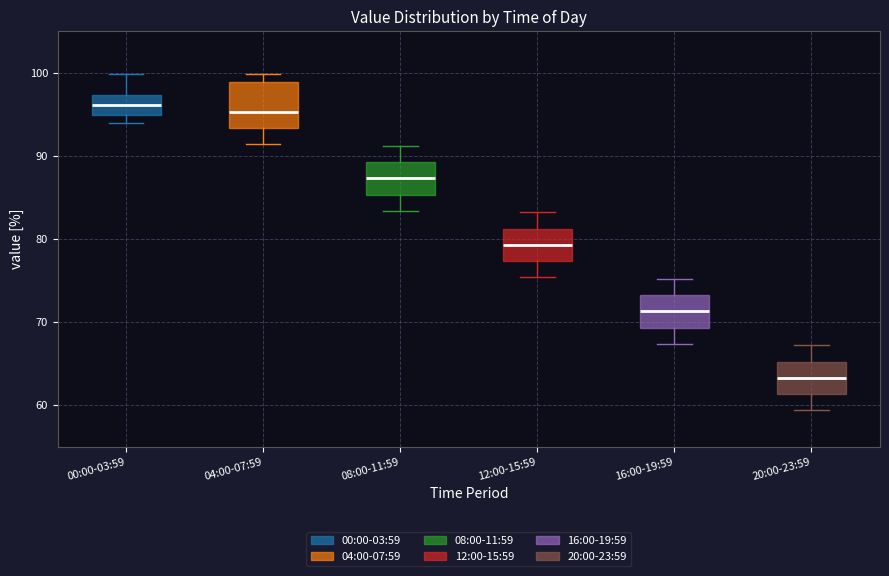

Which box is the tallest, from its lower edge to its upper edge?

04:00-07:59